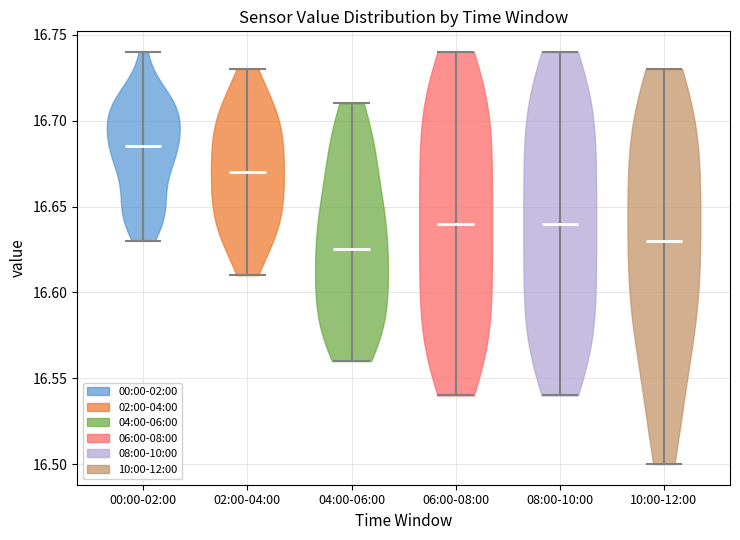

Reading left to right, read every violin against the y-axis: where its median line is, and the lowest and highest points it reaches. The values are not printed on the chart, so give them approximately, as read against the axis.

00:00-02:00: median line 16.685, lowest point 16.630, highest point 16.740
02:00-04:00: median line 16.670, lowest point 16.610, highest point 16.730
04:00-06:00: median line 16.625, lowest point 16.560, highest point 16.710
06:00-08:00: median line 16.640, lowest point 16.540, highest point 16.740
08:00-10:00: median line 16.640, lowest point 16.540, highest point 16.740
10:00-12:00: median line 16.630, lowest point 16.500, highest point 16.730